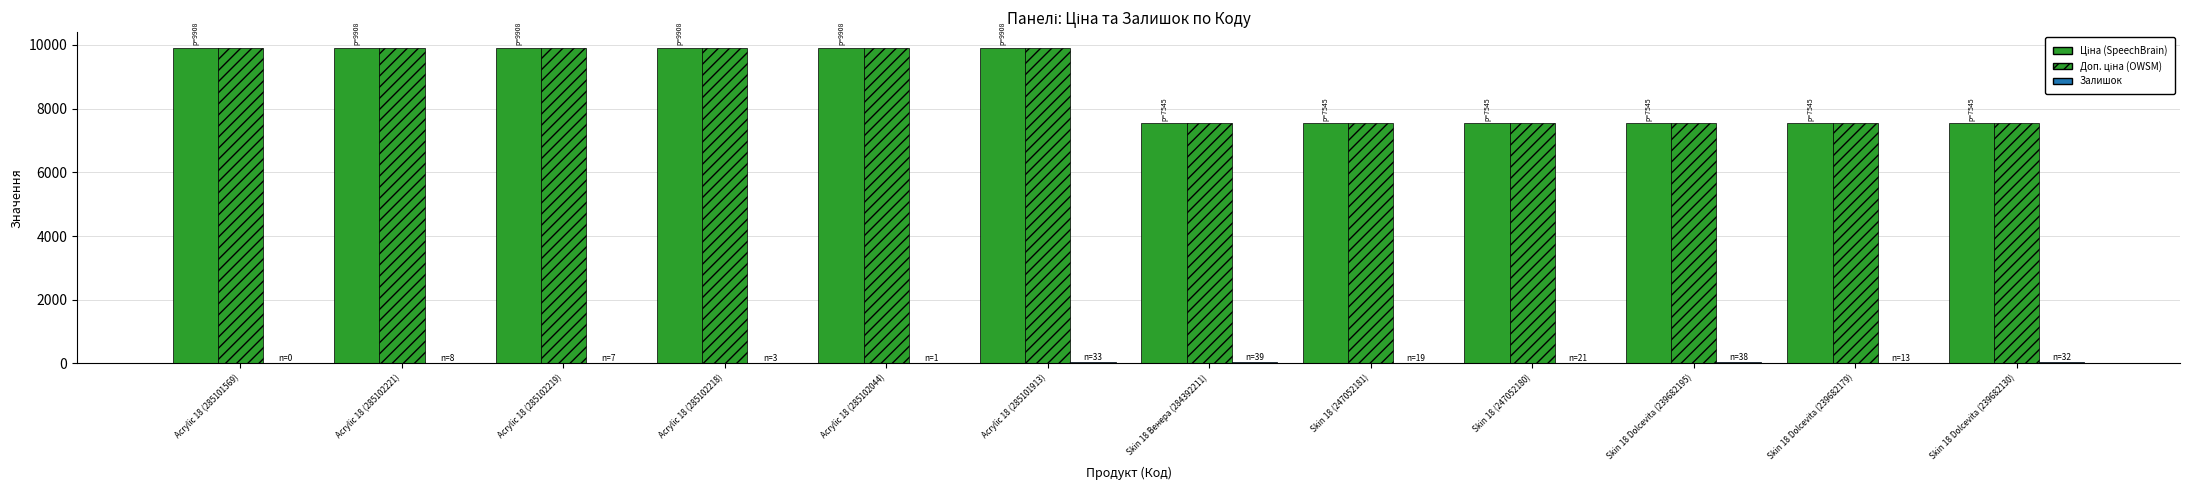

Reading left to right, extract all data points from this chart.

Ціна (SpeechBrain): 9908.5	9908.5	9908.5	9908.5	9908.5	9908.5	7545.9	7545.9	7545.9	7545.9	7545.9	7545.9
Доп. ціна (OWSM): 9908.5	9908.5	9908.5	9908.5	9908.5	9908.5	7545.9	7545.9	7545.9	7545.9	7545.9	7545.9
Залишок: 0.0	8.0	7.0	3.0	1.0	33.0	39.0	19.0	21.0	38.0	13.0	32.0